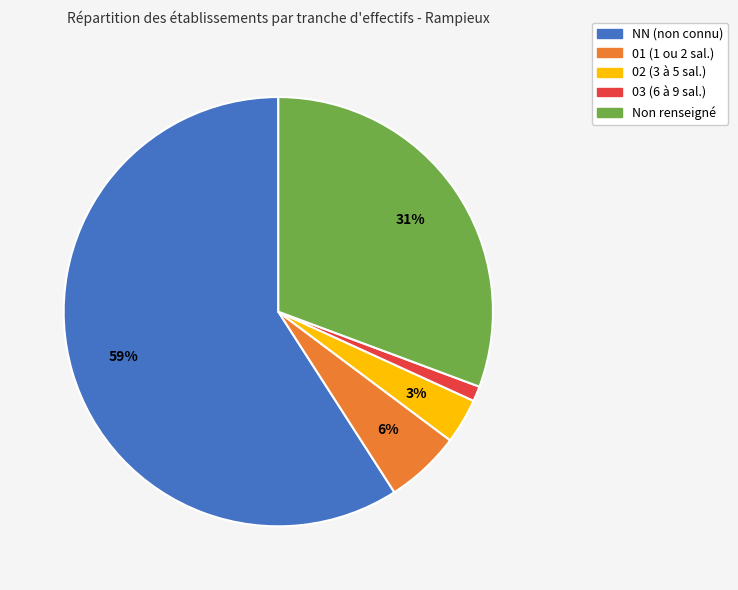

Which category has the smallest portion of the pie?

03 (6 à 9 sal.)